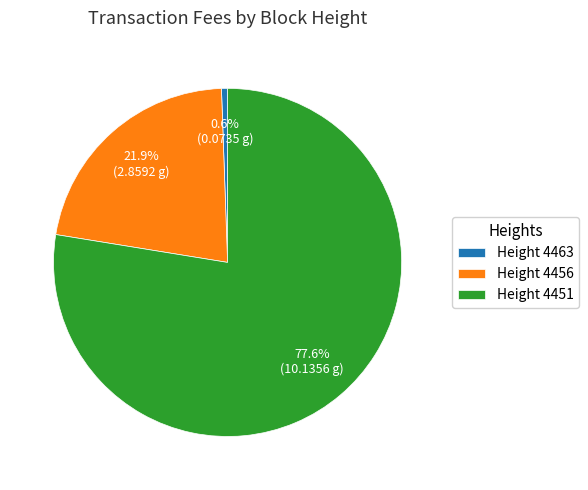

What is the majority slice?

Height 4451